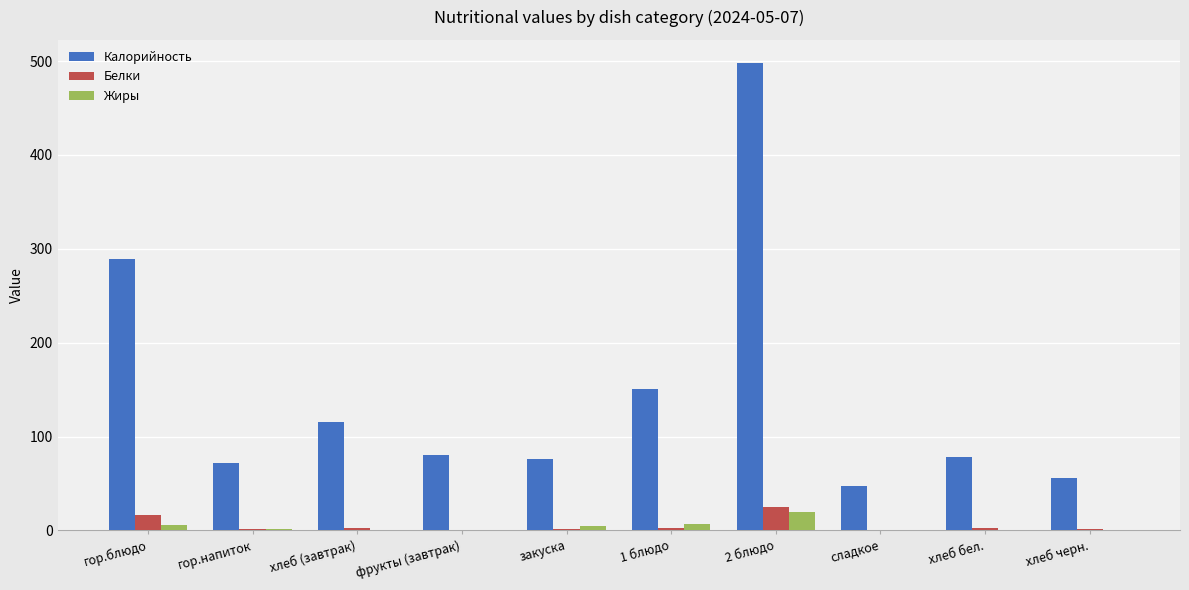

At which label is Калорийность closest to 272?

гор.блюдо